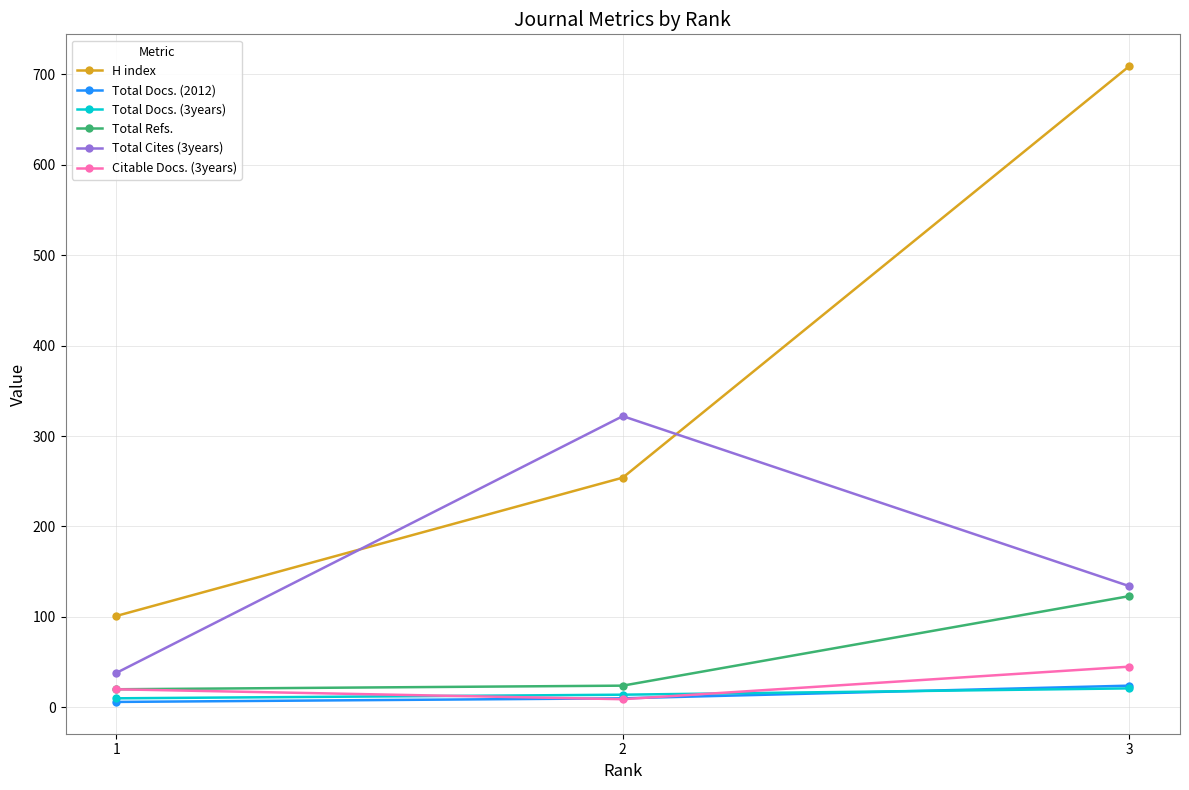

Reading left to right, what are all the values shown in this chart?

H index: 101	254	709
Total Docs. (2012): 6	10	24
Total Docs. (3years): 10	14	21
Total Refs.: 20	24	123
Total Cites (3years): 38	322	134
Citable Docs. (3years): 20	9	45